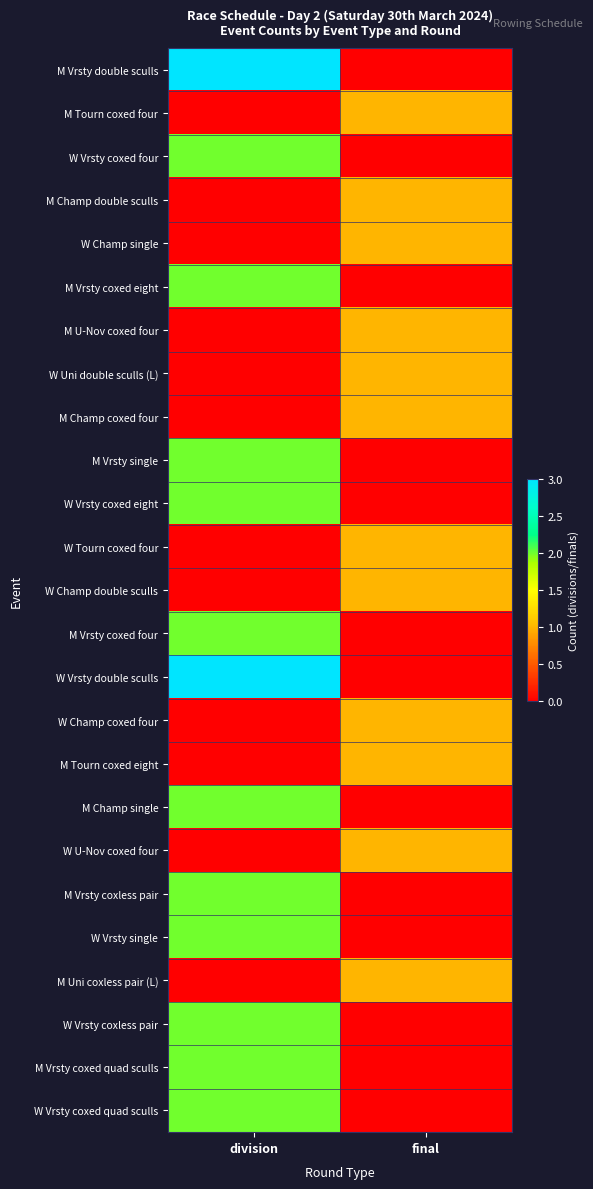

What is the spread (max minus min) of values at final?

1